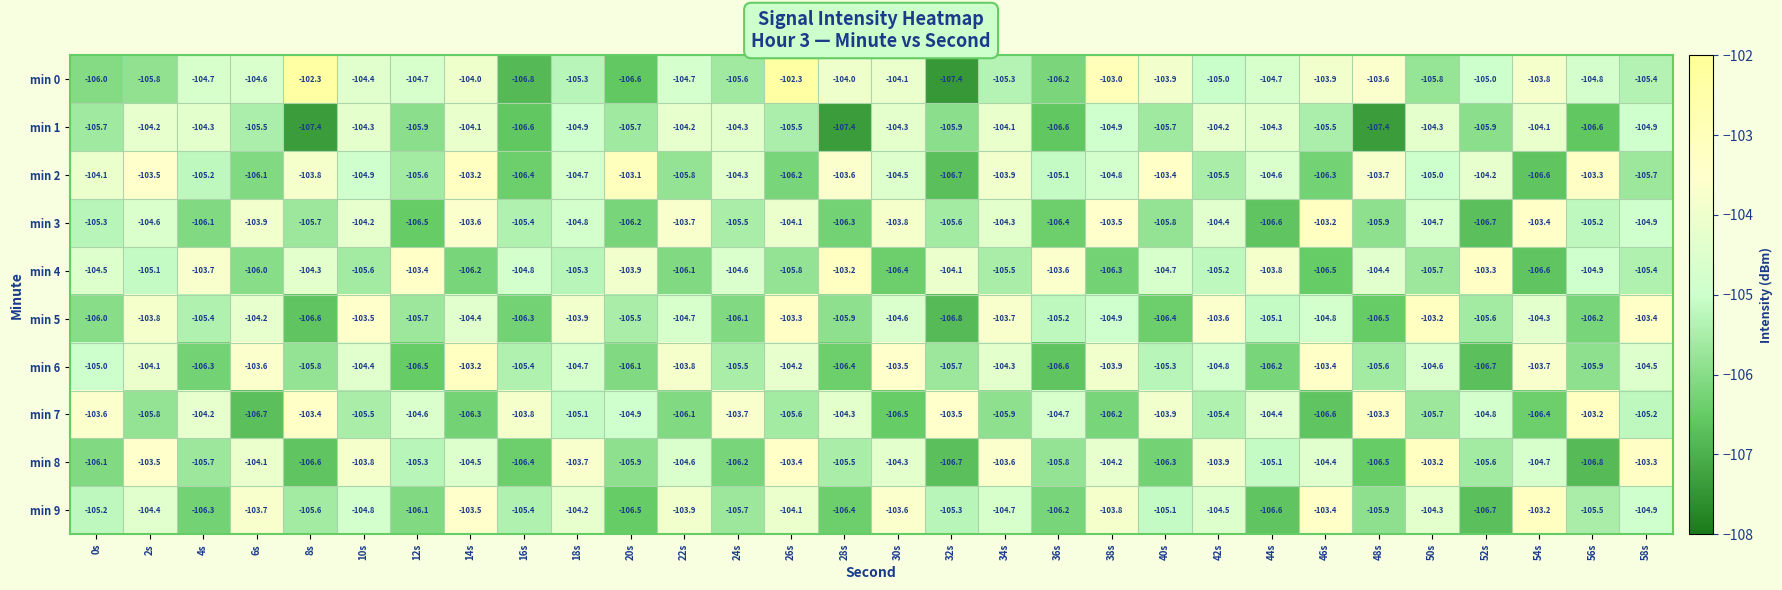

What is the difference between the maximum and minimum values in the min 2 series?

3.6